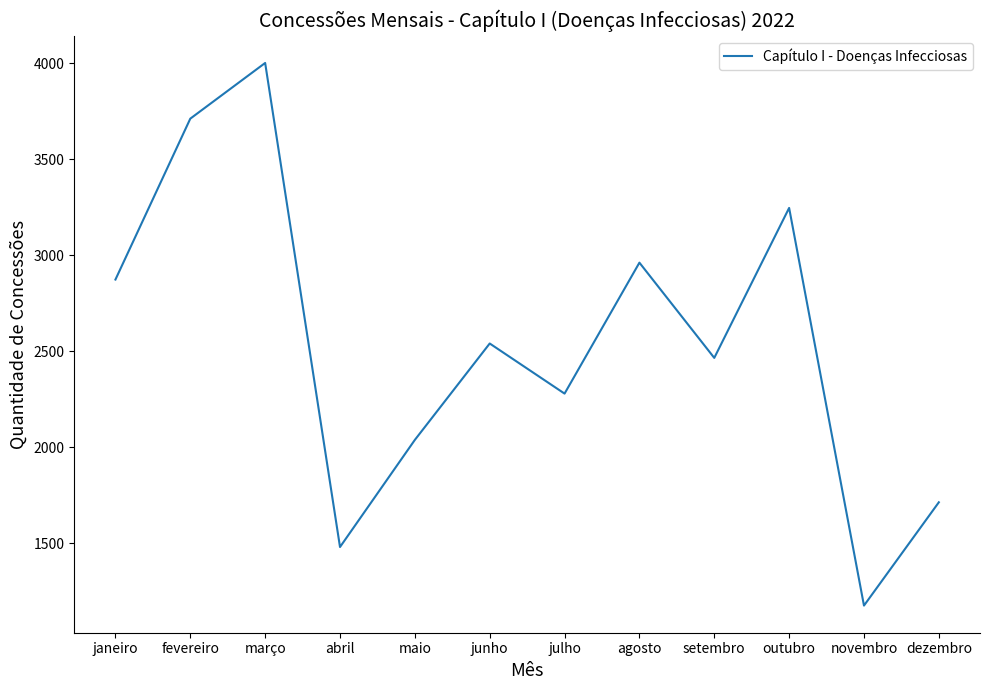

List the labels in order of value, largest first.

março, fevereiro, outubro, agosto, janeiro, junho, setembro, julho, maio, dezembro, abril, novembro